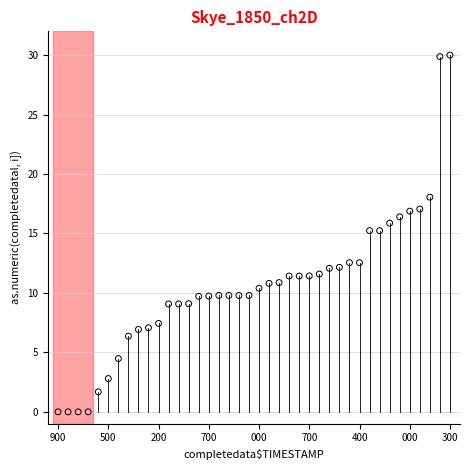

What is the range of Y values (max minus min)?

30.0